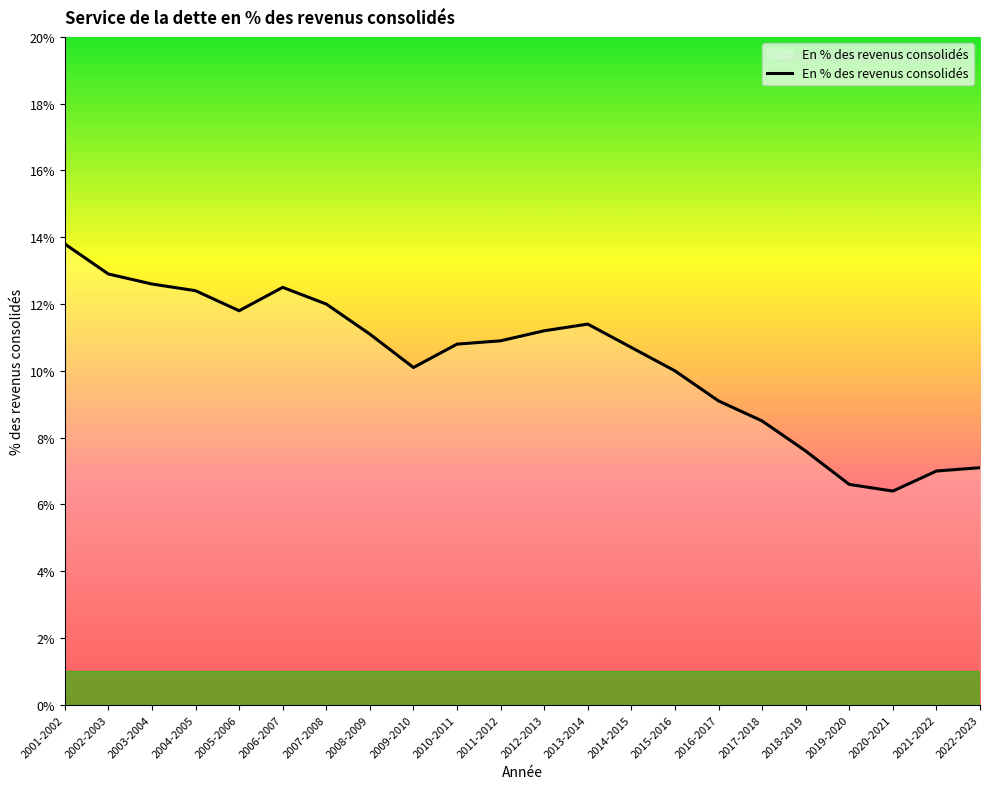

Between 2015-2016 and 2001-2002, which is larger?

2001-2002